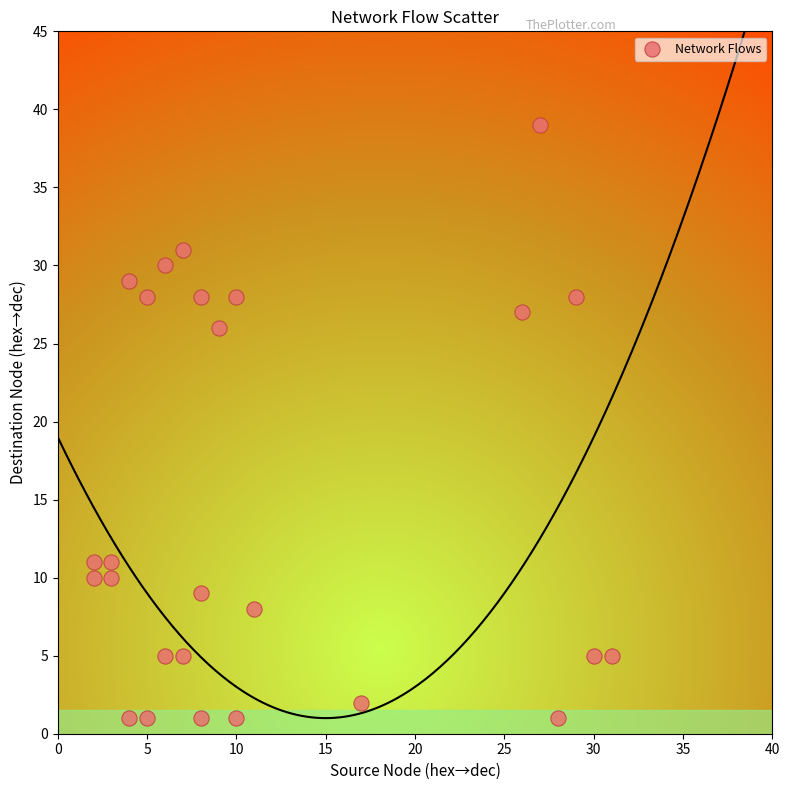

What is the range of X values (max minus min)?

29